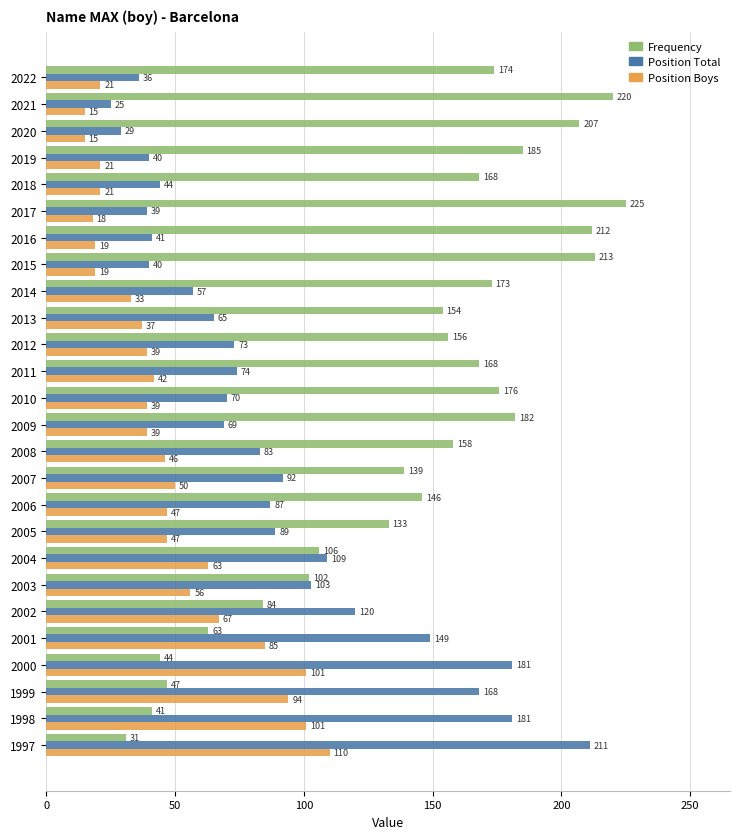

The value of Position Total at 2017 is 68. True or false?

False